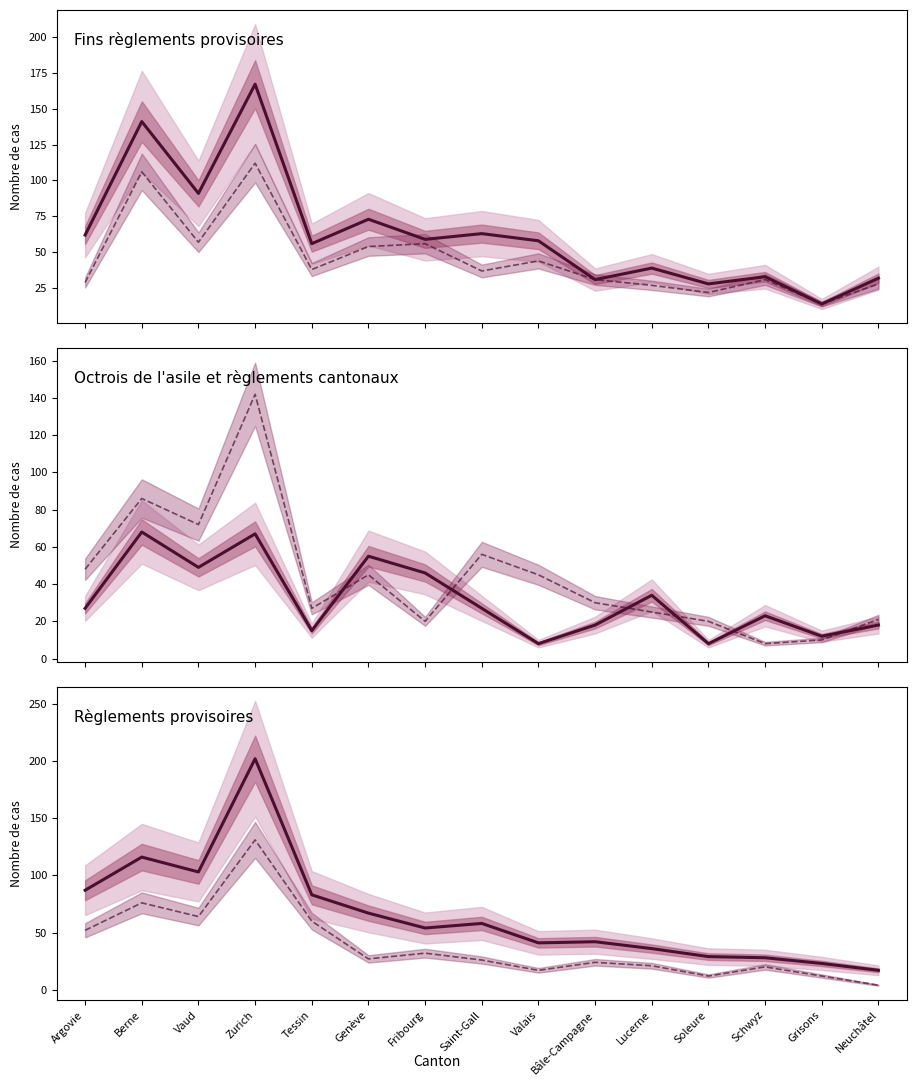

What is the maximum value for Fins règlements provisoires (Total)?

167